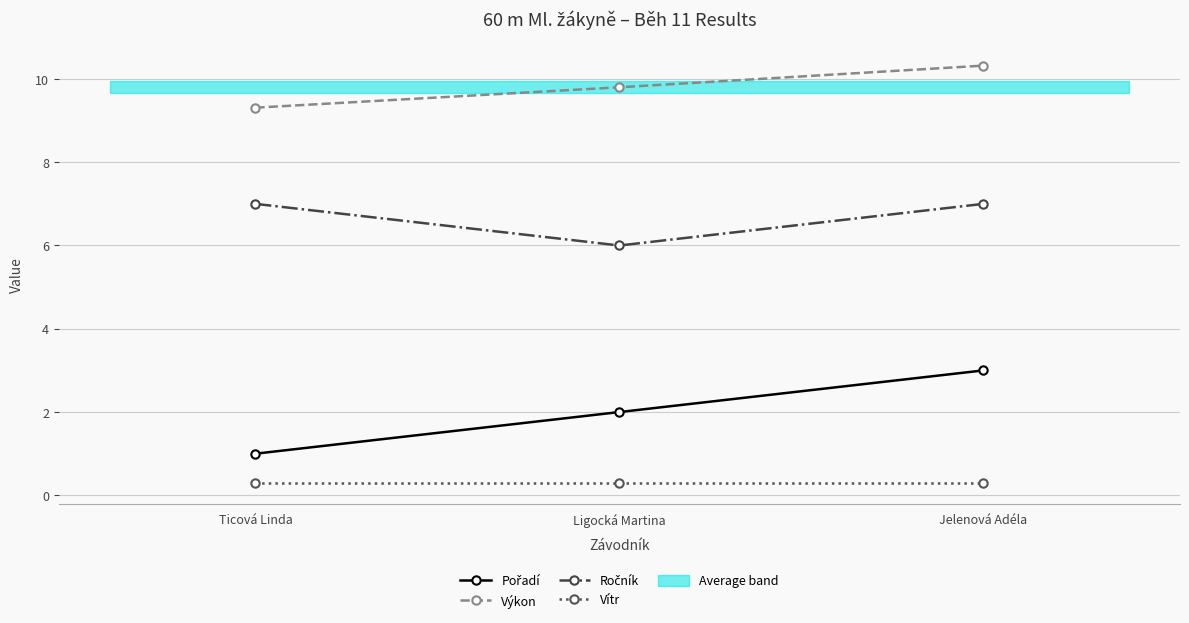

What is the label of the 2nd point from the left?

Ligocká Martina